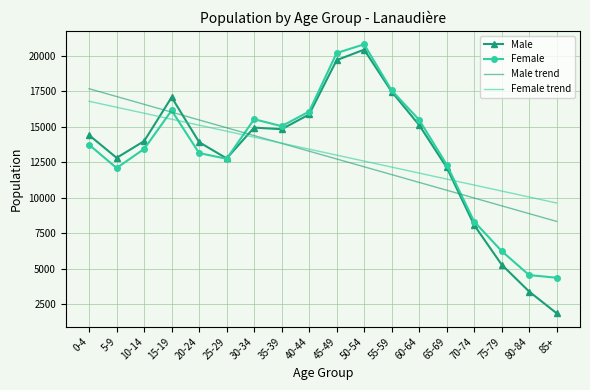

Between 35-39 and 75-79, which series saw the biggest shift?

Male